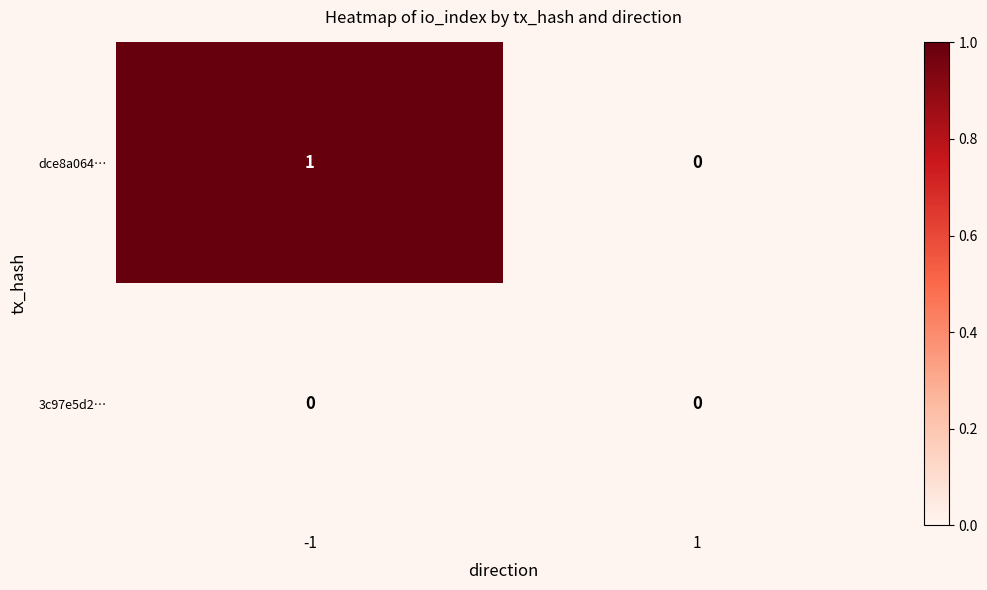

How many series are shown in this chart?

2